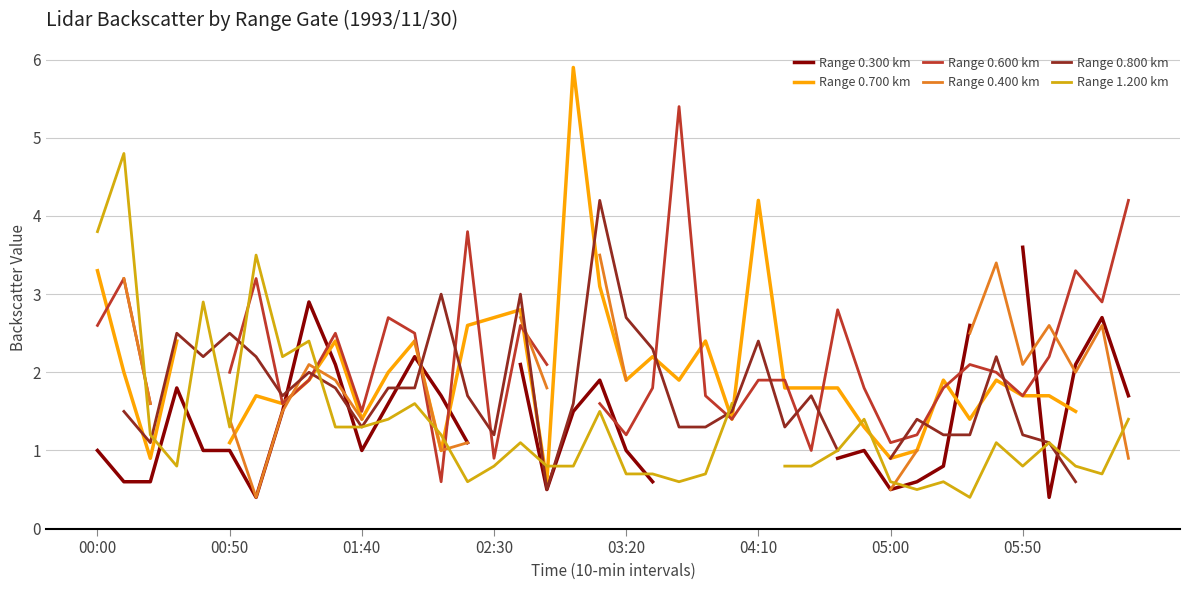

In Range 0.800 km, how many points are lower than both neighbors (excluding endpoints)?

7